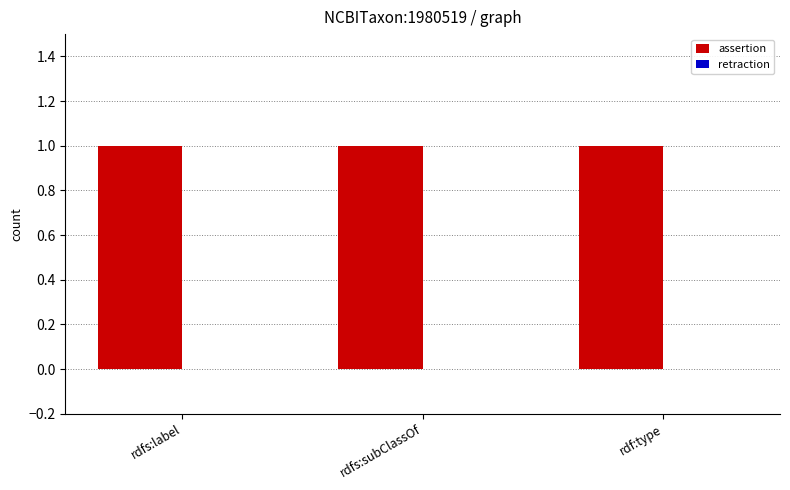

At which category does the chart reach its peak across all series?

rdfs:label